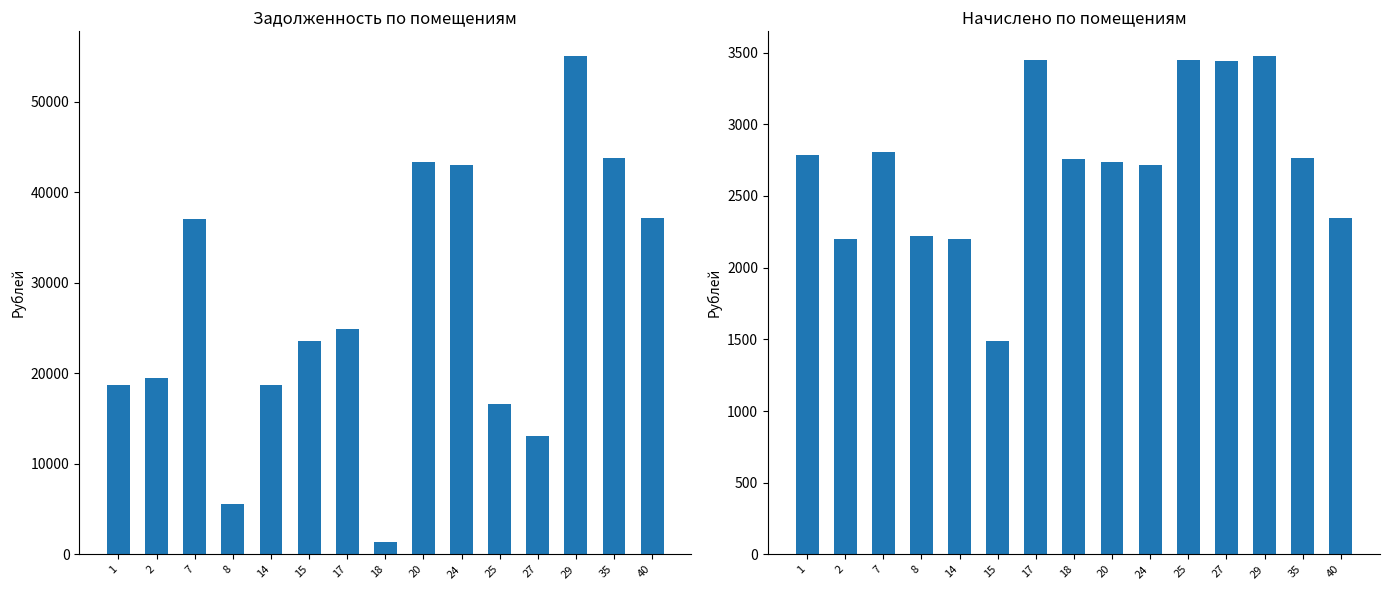

Rank the series by their maximum value, from lowest to highest.

начислено (col_3), задолженность (col_1)